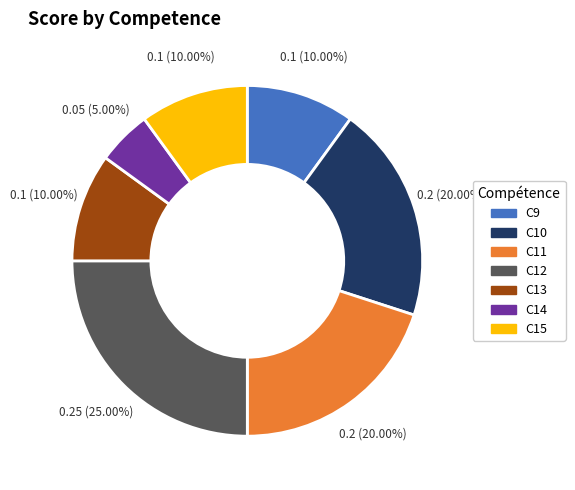

Does any single category account for the majority?

No